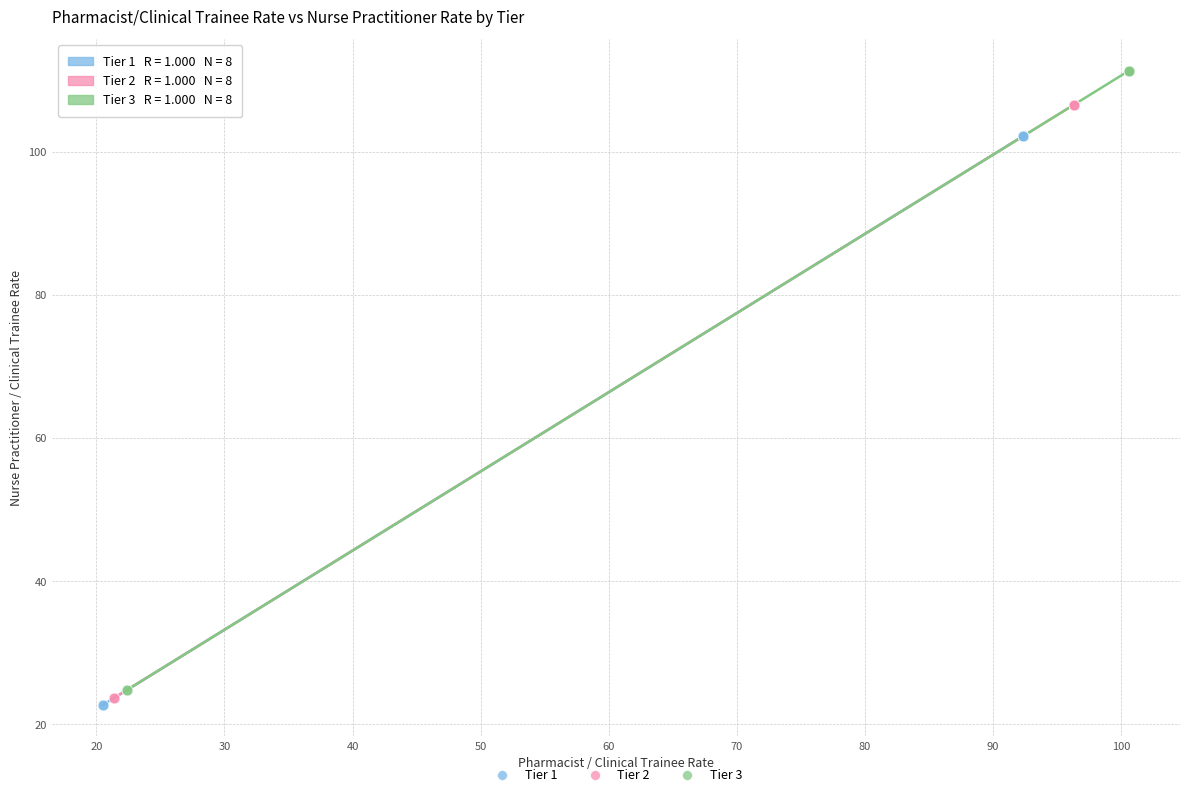

Which series has the largest Y range (max minus min)?

Tier 3